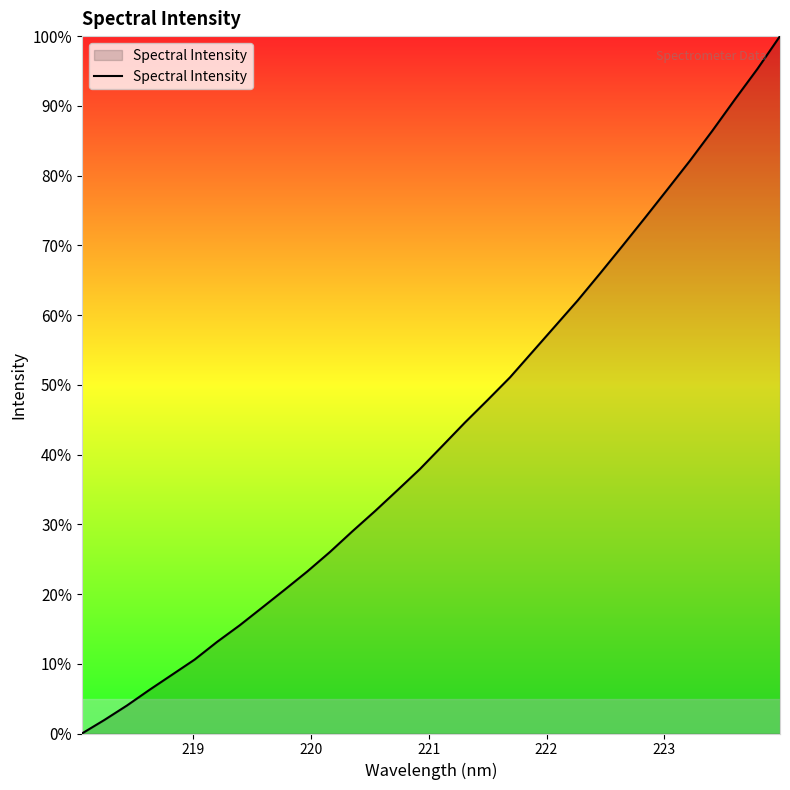

Does the chart have visible grid lines?

No